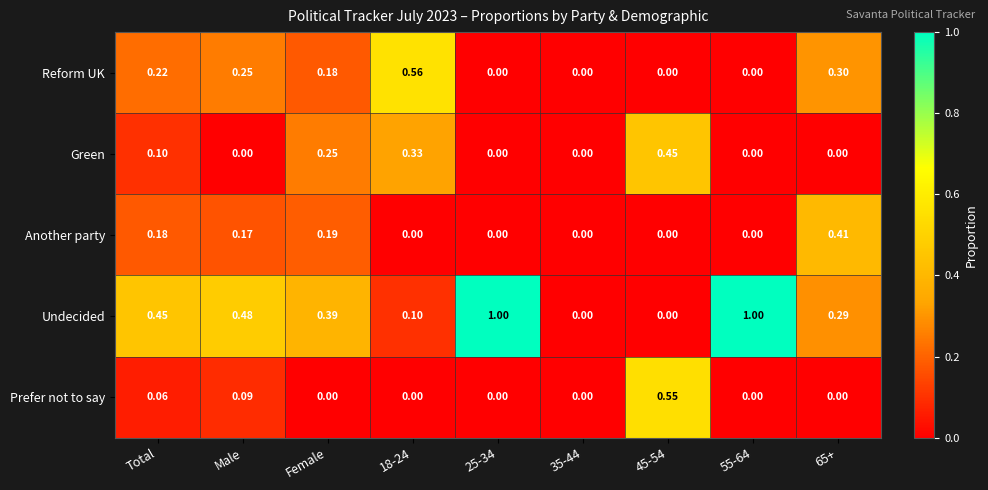

Rank the series by their maximum value, from highest to lowest.

Undecided, Reform UK, Prefer not to say, Green, Another party